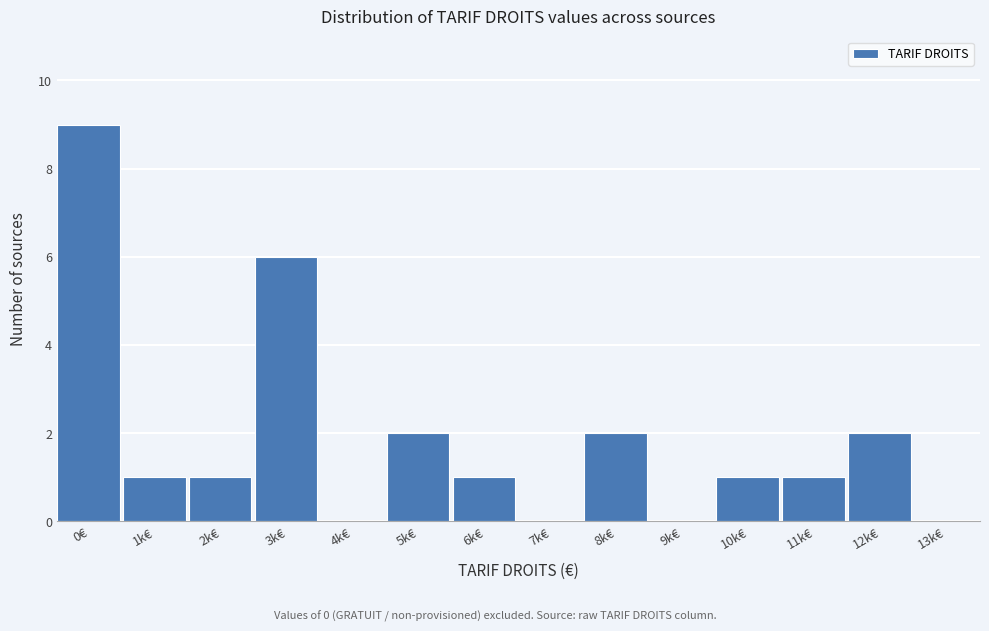

Reading left to right, transcribe all the data shown in this chart.

0€=9	1k€=1	2k€=1	3k€=6	4k€=0	5k€=2	6k€=1	7k€=0	8k€=2	9k€=0	10k€=1	11k€=1	12k€=2	13k€=0